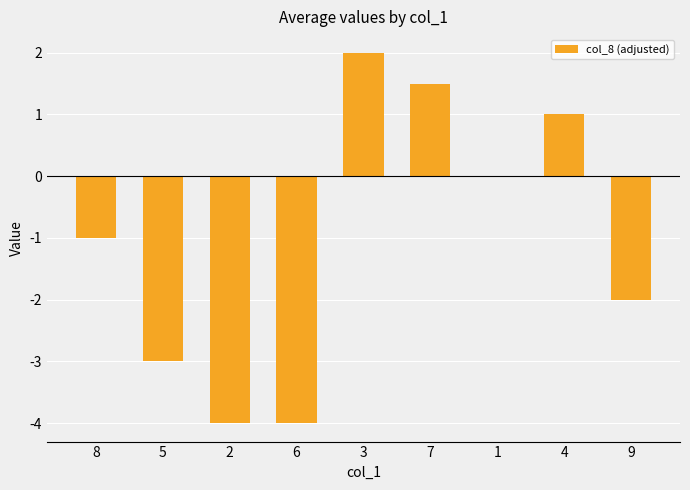

What is the sum of the values at 7 and 6?

-2.5